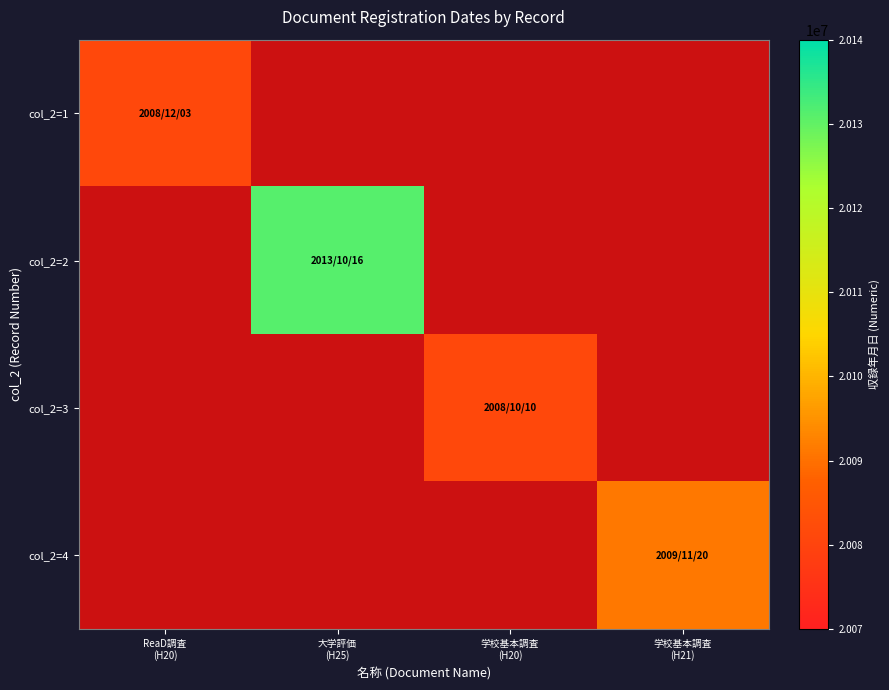

Reading right to left, list all the values displayed in this chart.

col_2=1: 学校基本調査
(H21)=0	学校基本調査
(H20)=0	大学評価
(H25)=0	ReaD調査
(H20)=20081203
col_2=2: 学校基本調査
(H21)=0	学校基本調査
(H20)=0	大学評価
(H25)=20131016	ReaD調査
(H20)=0
col_2=3: 学校基本調査
(H21)=0	学校基本調査
(H20)=20081010	大学評価
(H25)=0	ReaD調査
(H20)=0
col_2=4: 学校基本調査
(H21)=20091120	学校基本調査
(H20)=0	大学評価
(H25)=0	ReaD調査
(H20)=0